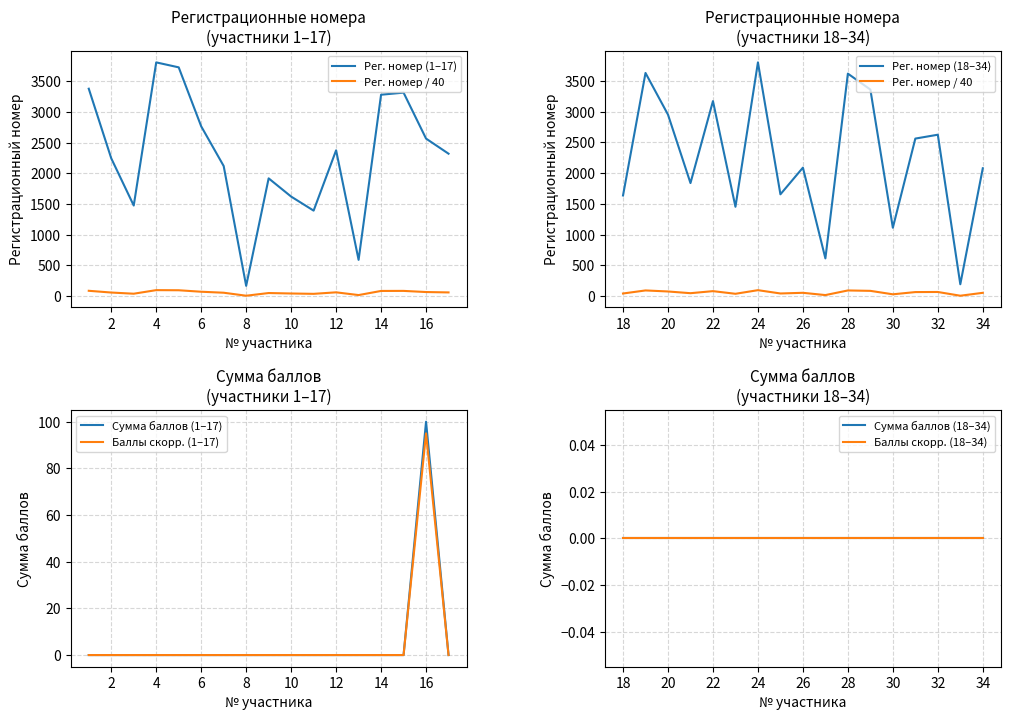

What is the difference between the highest and lowest values at 17?

2319